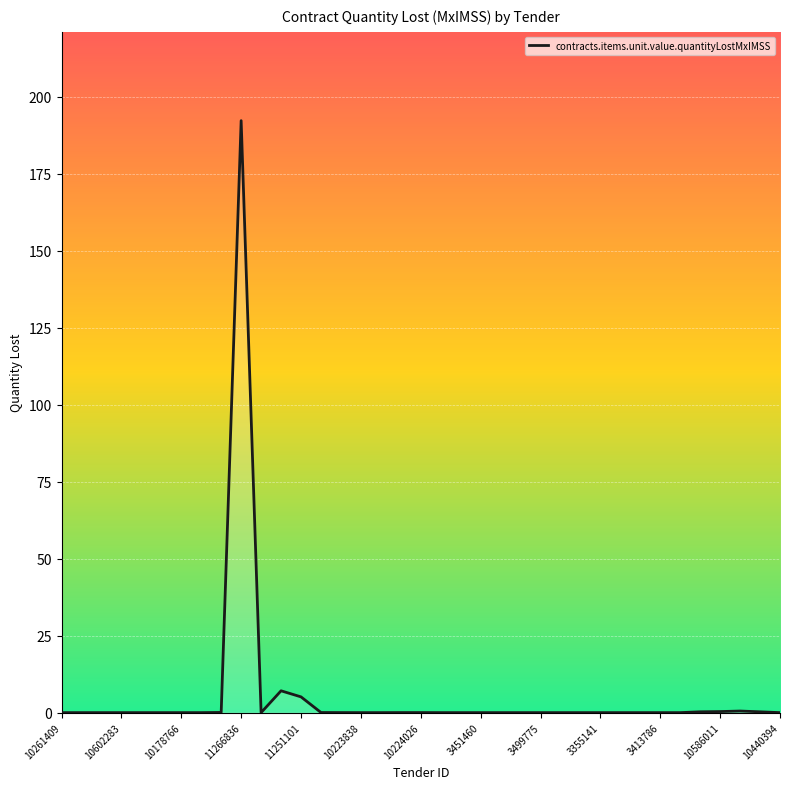

What is the maximum value shown in the chart?

192.2